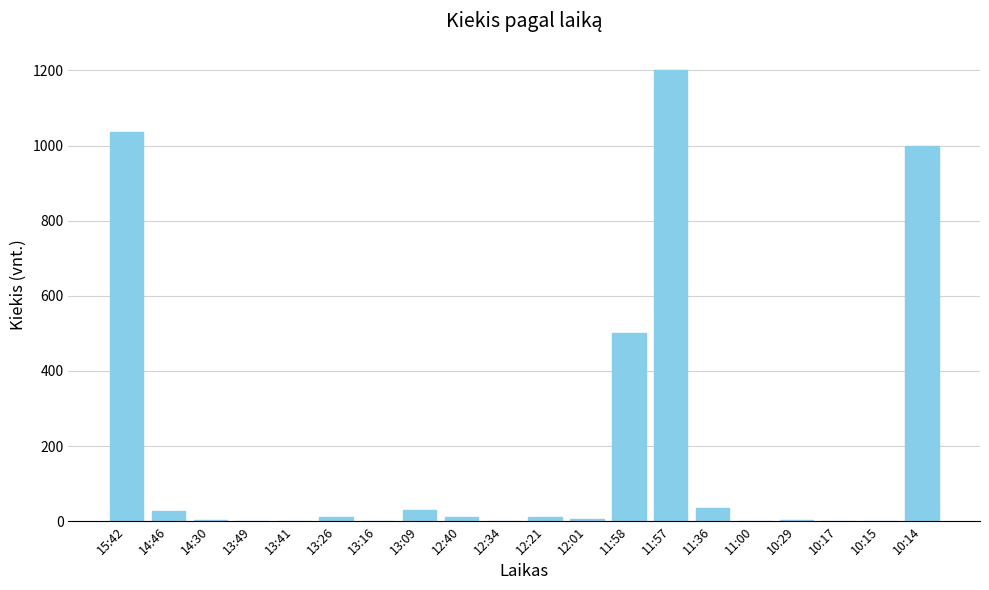

The value at 15:42 is 1680. True or false?

False